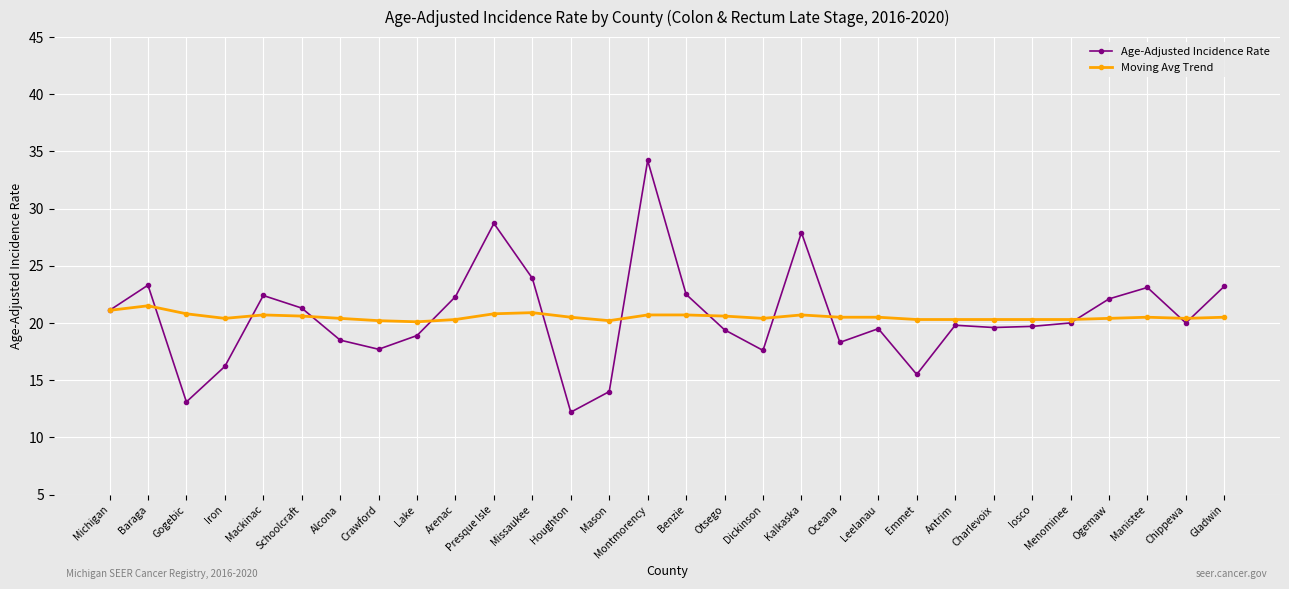

What are all the series names shown in the legend?

Age-Adjusted Incidence Rate, Moving Avg Trend